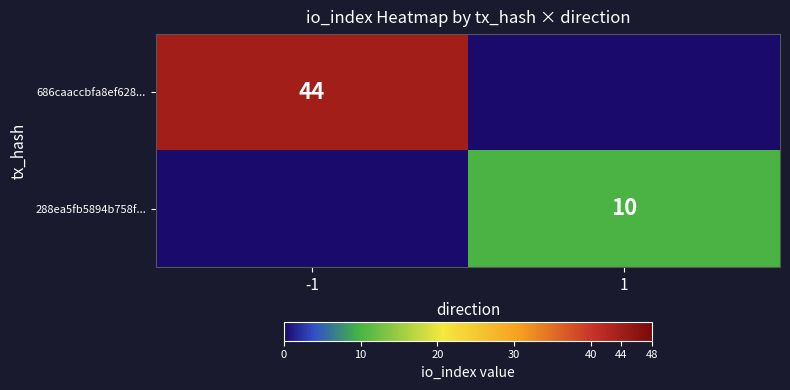

At which category does the chart reach its peak across all series?

-1